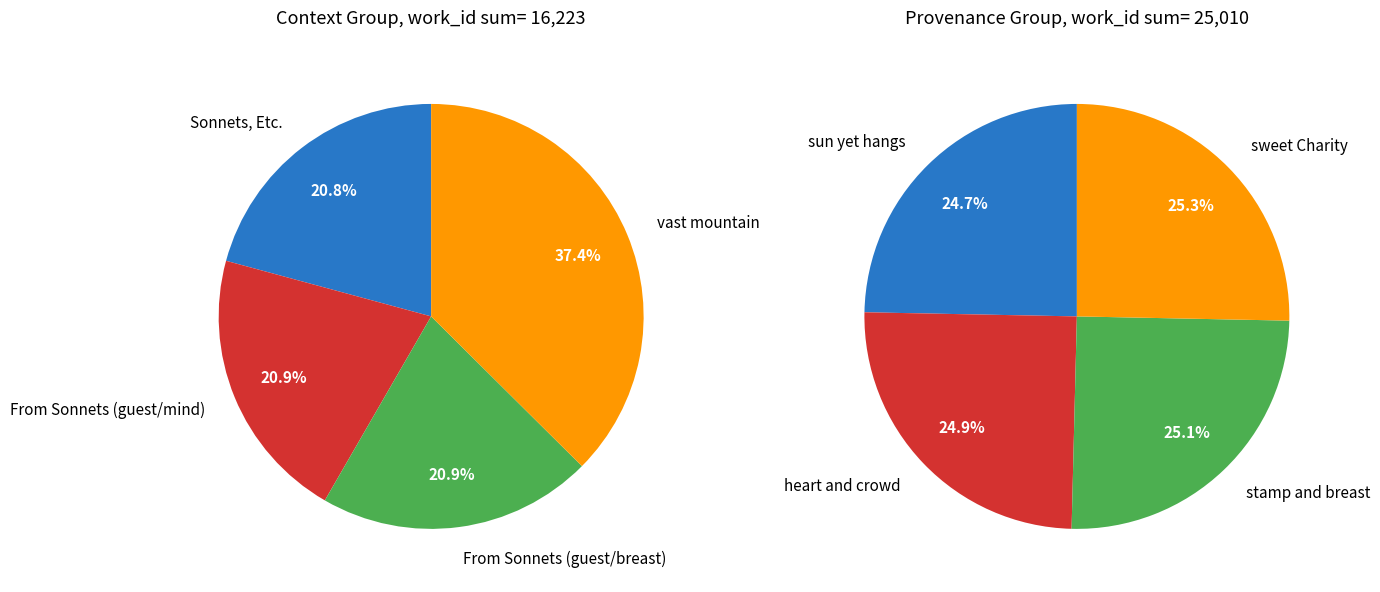

How many slices are in this pie chart?

8